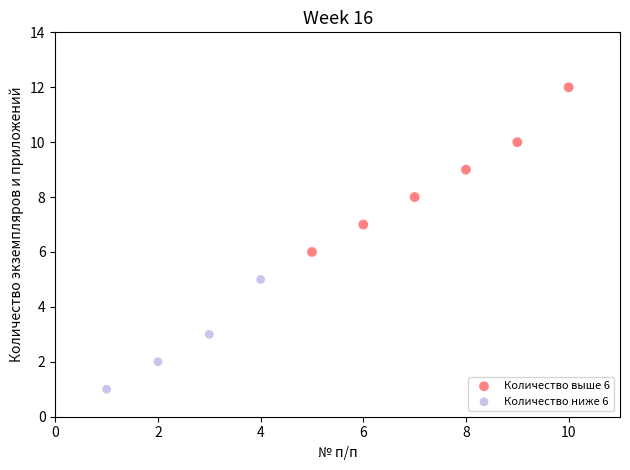

Which series contains the lowest Y value?

Количество ниже 6